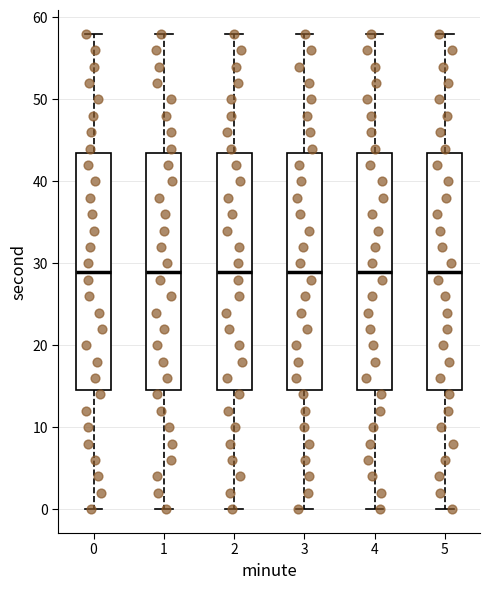

Where does the lower whisker of the box at x = 3 end on the y-axis? The values are not printed on the chart, so give them approximately, as read against the axis.

0